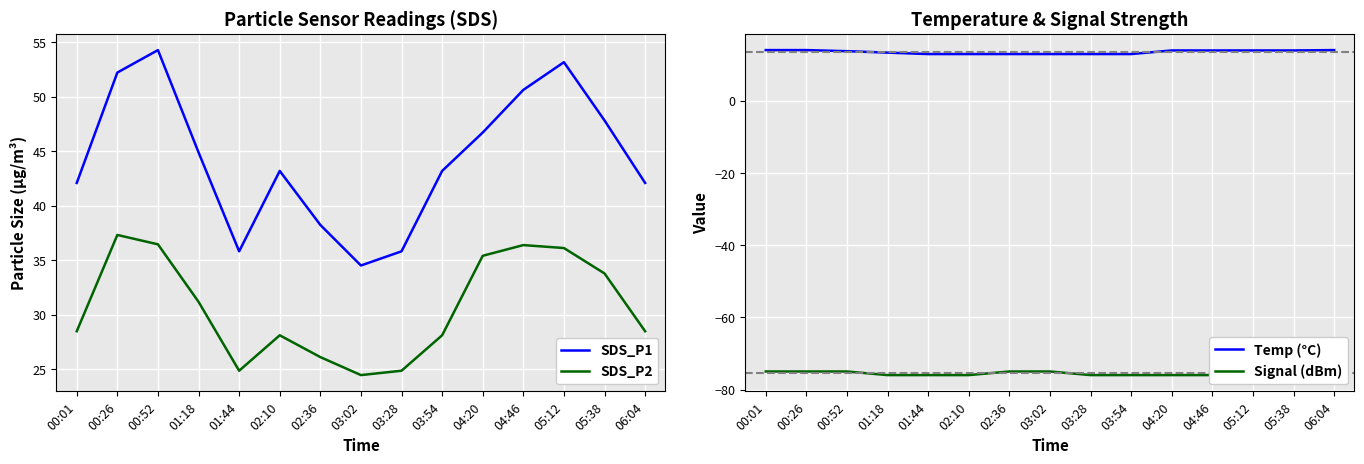

At which label does SDS_P2 reach its minimum?

03:02